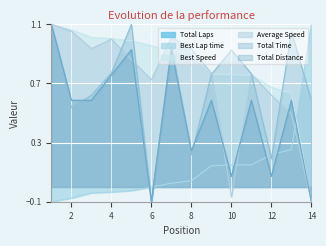

How many lines are shown in the chart?

6